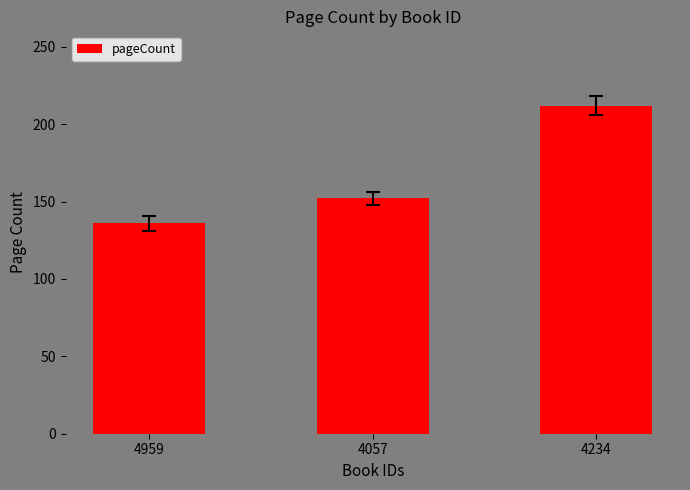

Between 4057 and 4959, which is larger?

4057